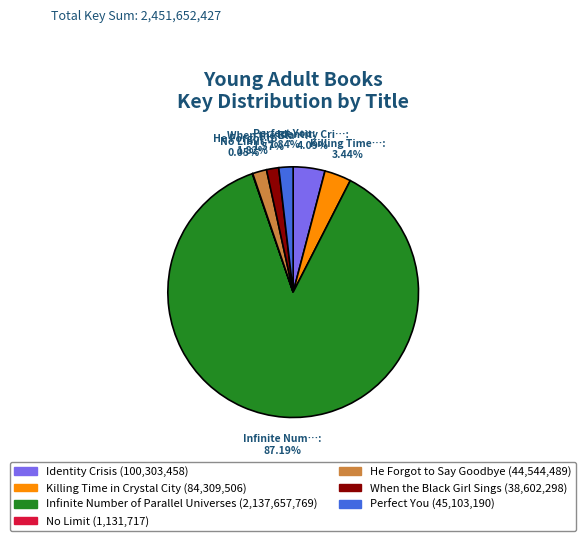

To the nearest percent, what is the combined percentage of Infinite Number of Parallel Universes and Killing Time in Crystal City?

91%